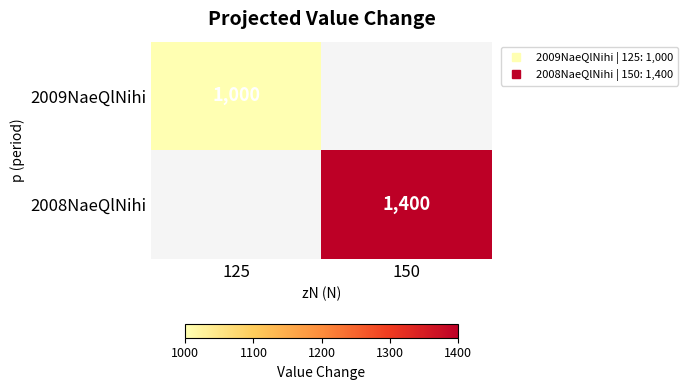

Is the value of 2009NaeQlNihi at 125 greater than the value of 2008NaeQlNihi at 150?

No